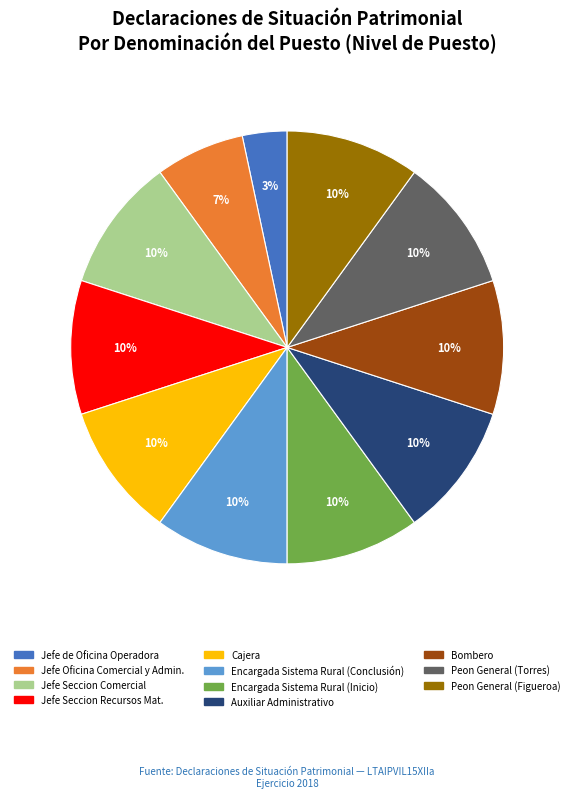

True or false: Bombero accounts for 1% of the total.

False